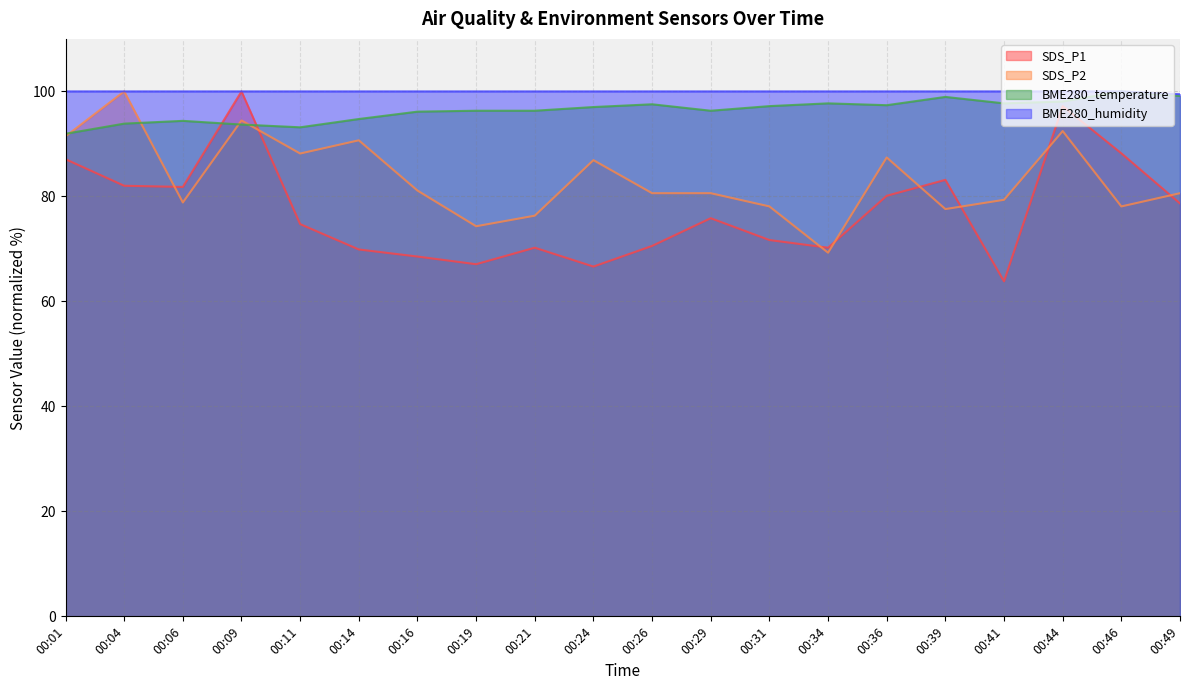

How many data points does each series have?

20